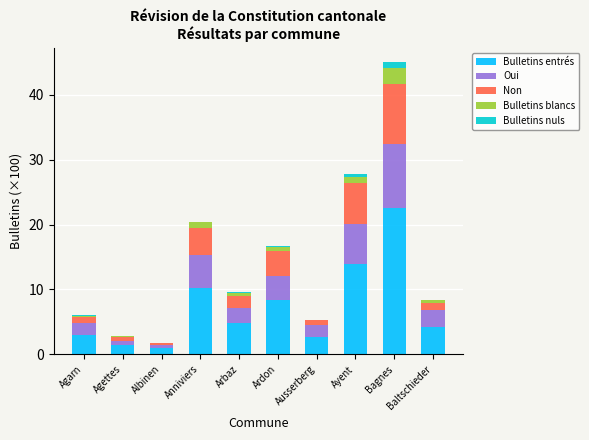

What is the difference between the Bulletins entrés values at Ausserberg and Anniviers?

7.5